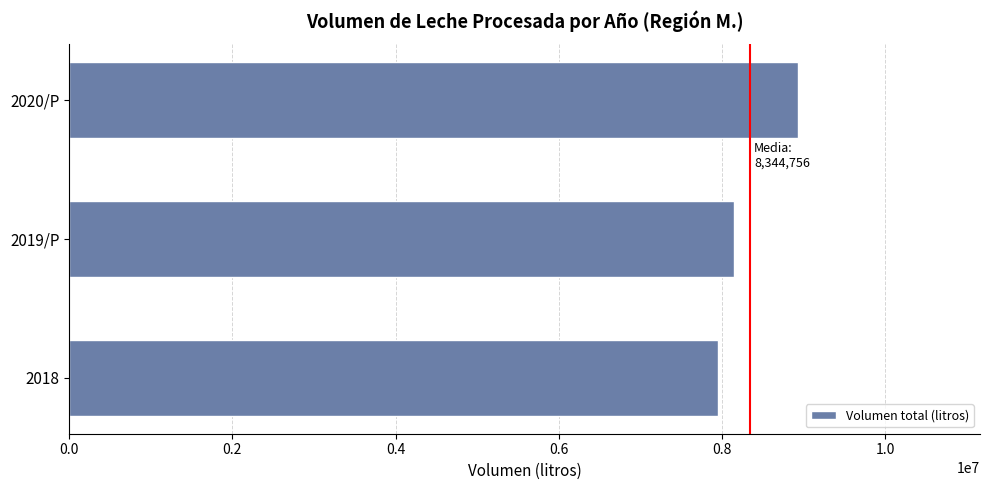

Reading top to bottom, what are all the values shown in this chart?

2020/P=8930426	2019/P=8148908	2018=7954935